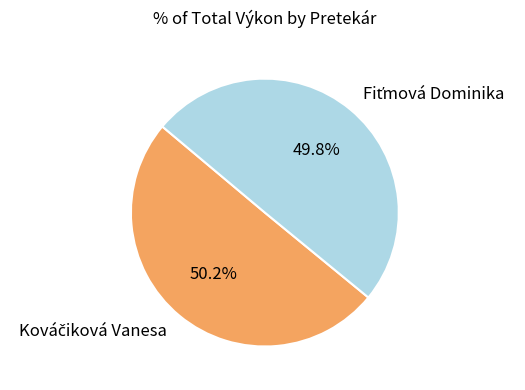

Is there any slice that represents more than half of the pie?

Yes